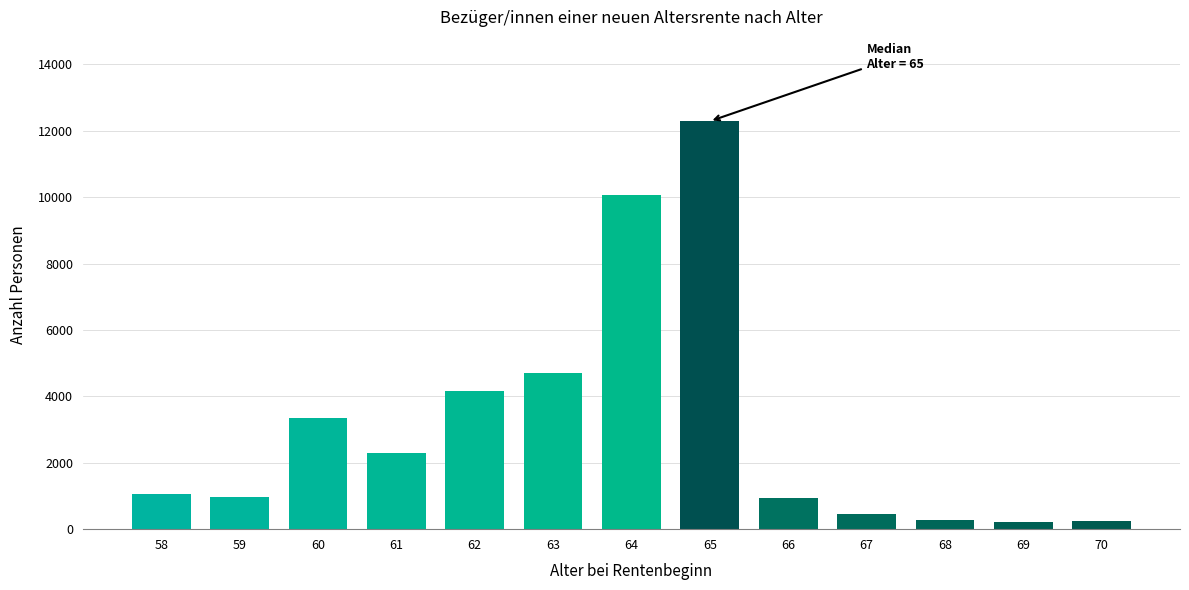

What is the difference between the maximum and minimum values?

12073